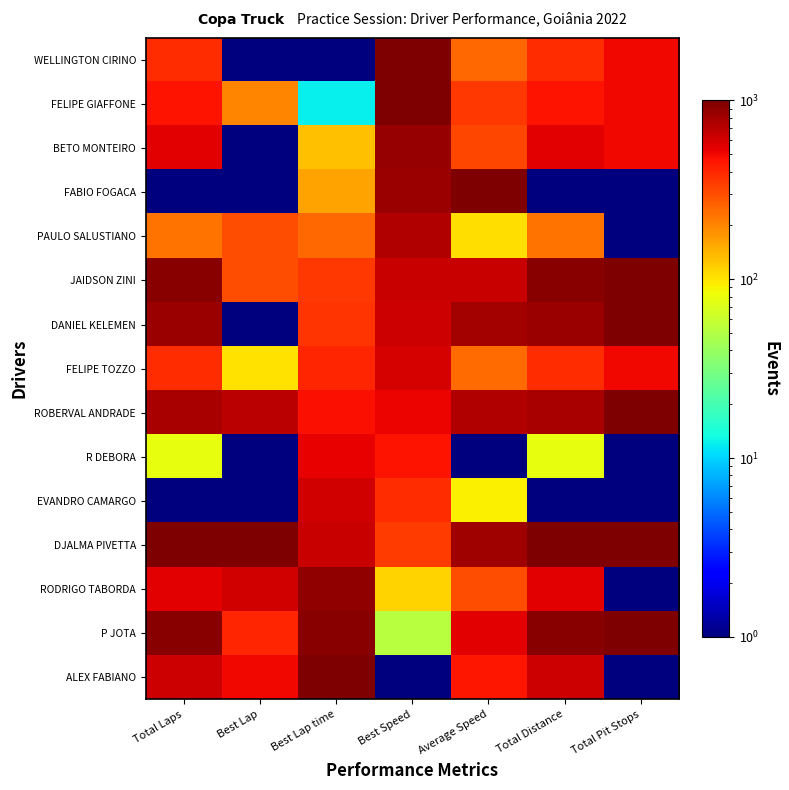

Reading left to right, what are all the values shown in this chart?

WELLINGTON CIRINO: Total Laps=385.6	Best Lap=1.0	Best Lap time=1.0	Best Speed=1001.0	Average Speed=246.1	Total Distance=385.6	Total Pit Stops=501.0
FELIPE GIAFFONE: Total Laps=462.5	Best Lap=201.0	Best Lap time=12.2	Best Speed=989.3	Average Speed=352.5	Total Distance=462.5	Total Pit Stops=501.0
BETO MONTEIRO: Total Laps=539.5	Best Lap=1.0	Best Lap time=130.7	Best Speed=865.7	Average Speed=313.9	Total Distance=539.5	Total Pit Stops=501.0
FABIO FOGACA: Total Laps=1.0	Best Lap=1.0	Best Lap time=162.6	Best Speed=832.8	Average Speed=1001.0	Total Distance=1.0	Total Pit Stops=1.0
PAULO SALUSTIANO: Total Laps=231.8	Best Lap=301.0	Best Lap time=251.7	Best Speed=741.0	Average Speed=105.5	Total Distance=231.8	Total Pit Stops=1.0
JAIDSON ZINI: Total Laps=924.1	Best Lap=301.0	Best Lap time=354.2	Best Speed=636.7	Average Speed=633.9	Total Distance=924.1	Total Pit Stops=1001.0
DANIEL KELEMEN: Total Laps=847.2	Best Lap=1.0	Best Lap time=362.5	Best Speed=628.4	Average Speed=800.8	Total Distance=847.2	Total Pit Stops=1001.0
FELIPE TOZZO: Total Laps=385.6	Best Lap=101.0	Best Lap time=401.4	Best Speed=588.9	Average Speed=243.6	Total Distance=385.6	Total Pit Stops=501.0
ROBERVAL ANDRADE: Total Laps=770.2	Best Lap=701.0	Best Lap time=479.4	Best Speed=510.6	Average Speed=731.1	Total Distance=770.2	Total Pit Stops=1001.0
R DEBORA: Total Laps=77.9	Best Lap=1.0	Best Lap time=523.7	Best Speed=466.3	Average Speed=1.0	Total Distance=77.9	Total Pit Stops=1.0
EVANDRO CAMARGO: Total Laps=1.0	Best Lap=1.0	Best Lap time=602.4	Best Speed=388.1	Average Speed=92.4	Total Distance=1.0	Total Pit Stops=1.0
DJALMA PIVETTA: Total Laps=1001.0	Best Lap=1001.0	Best Lap time=646.2	Best Speed=344.8	Average Speed=818.8	Total Distance=1001.0	Total Pit Stops=1001.0
RODRIGO TABORDA: Total Laps=539.5	Best Lap=601.0	Best Lap time=883.0	Best Speed=114.0	Average Speed=297.1	Total Distance=539.5	Total Pit Stops=1.0
P JOTA: Total Laps=924.1	Best Lap=401.0	Best Lap time=947.2	Best Speed=52.5	Average Speed=551.9	Total Distance=924.1	Total Pit Stops=1001.0
ALEX FABIANO: Total Laps=616.4	Best Lap=501.0	Best Lap time=1001.0	Best Speed=1.0	Average Speed=453.8	Total Distance=616.4	Total Pit Stops=1.0